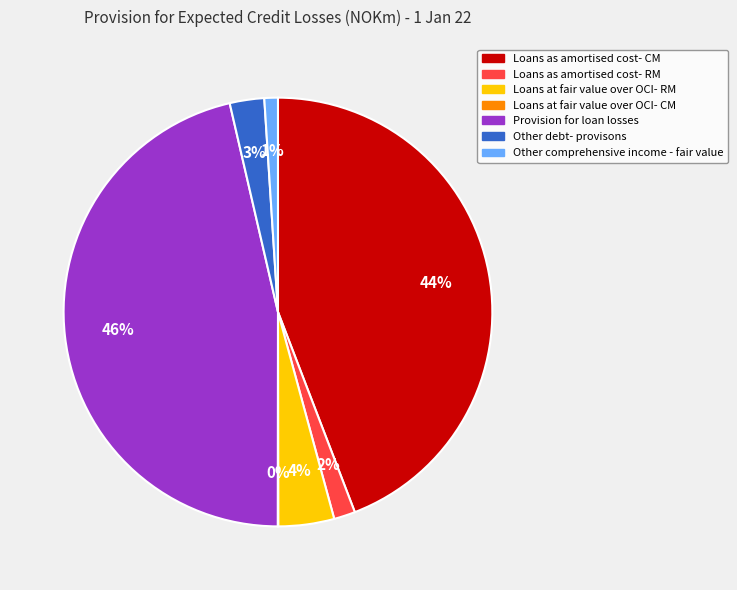

Which slice is the largest?

Provision for loan losses